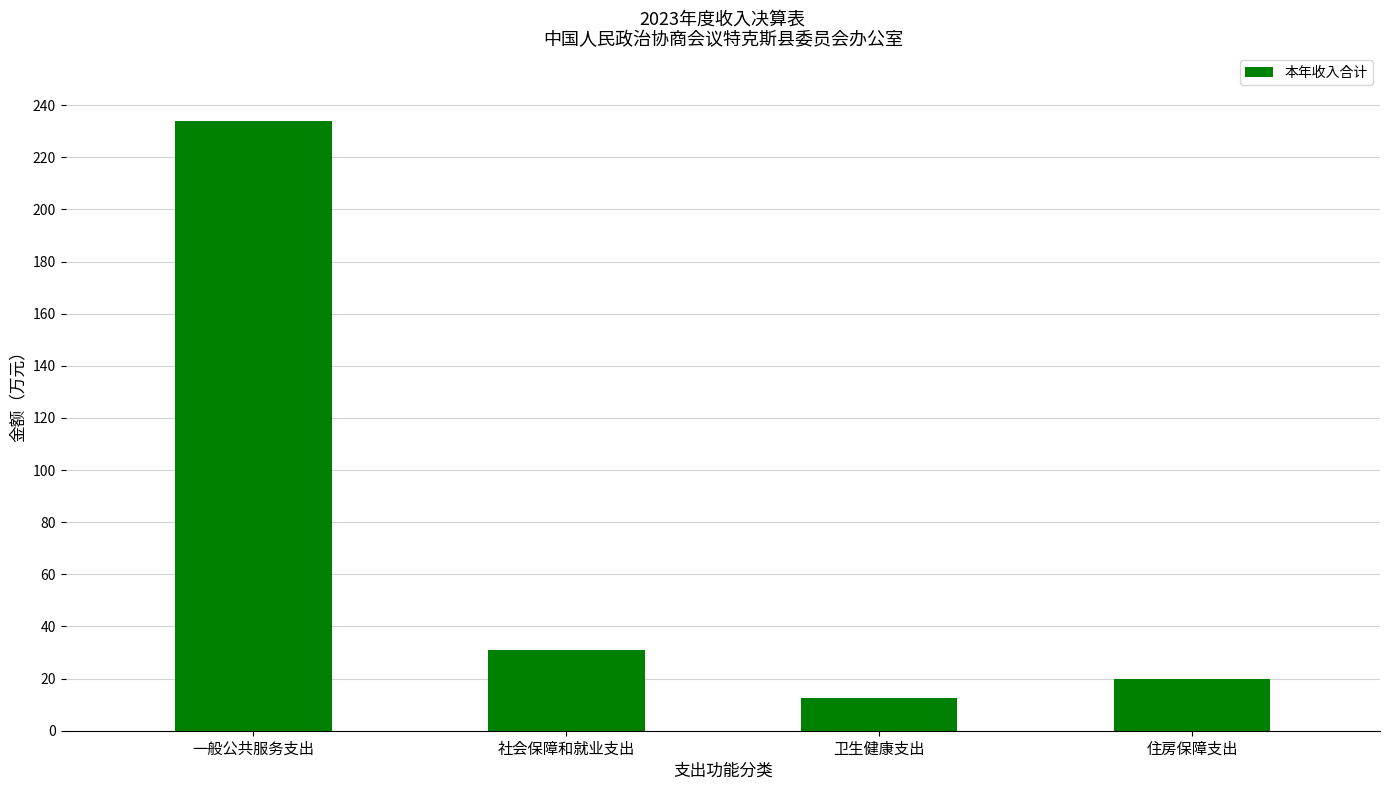

What is the change in value from 一般公共服务支出 to 卫生健康支出?

-221.4